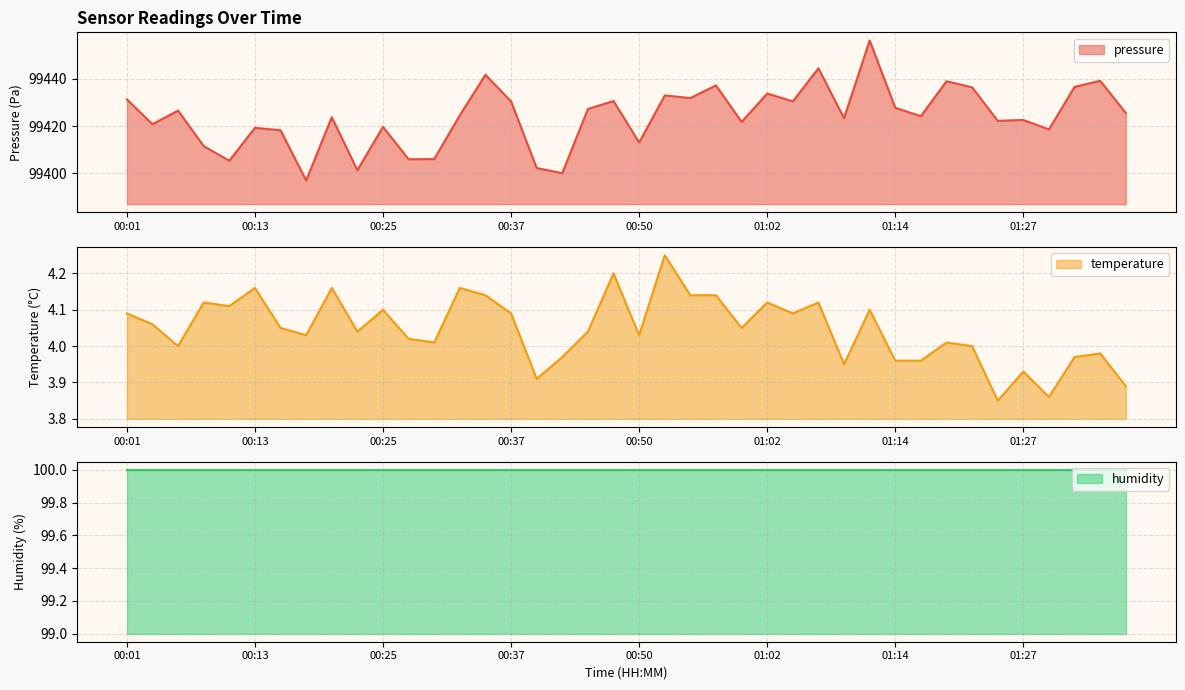

The temperature series shows 6.8 at 00:23. True or false?

False